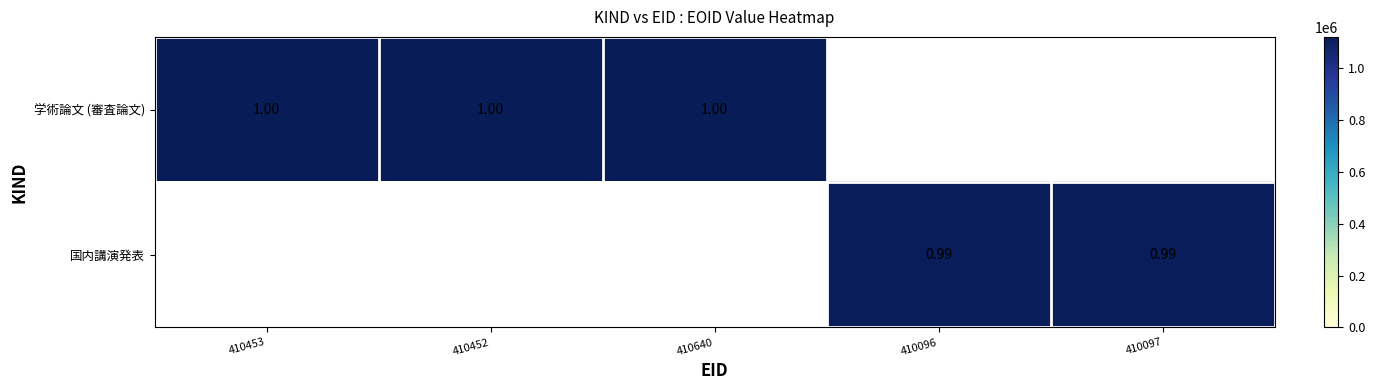

Which has a higher value, 410640 or 410453?

410640